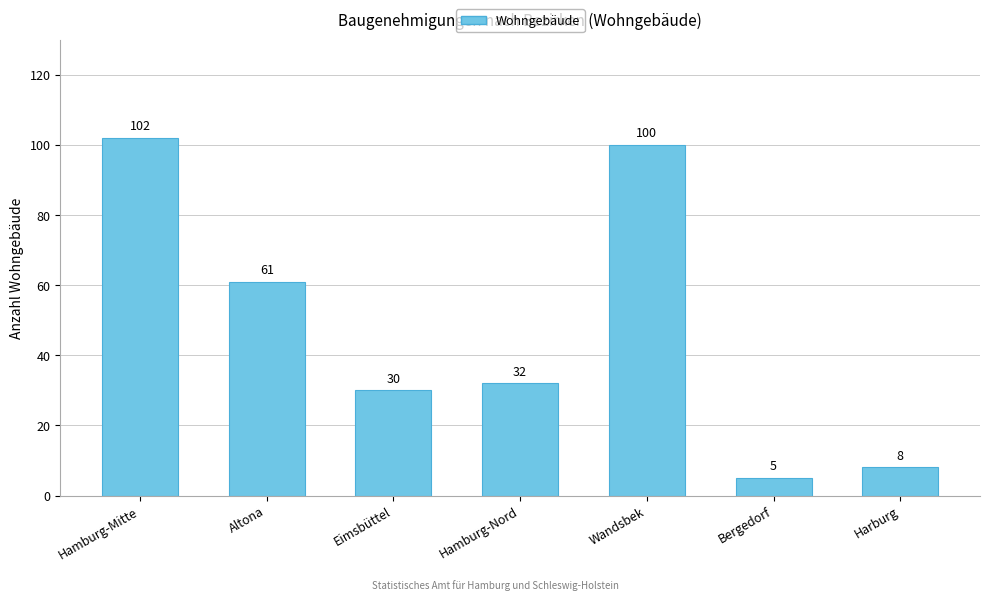

What is the sum of the values at Harburg and Eimsbüttel?

38